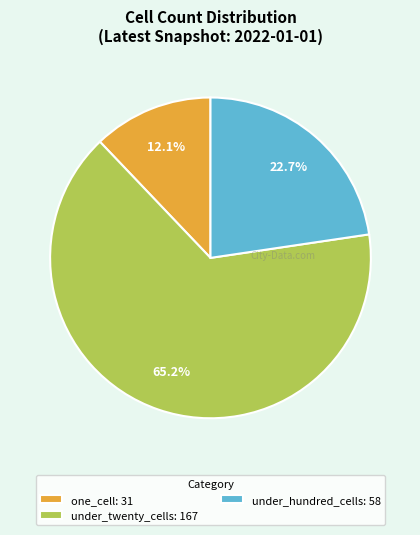

What is the smallest slice in the pie chart?

one_cell: 31